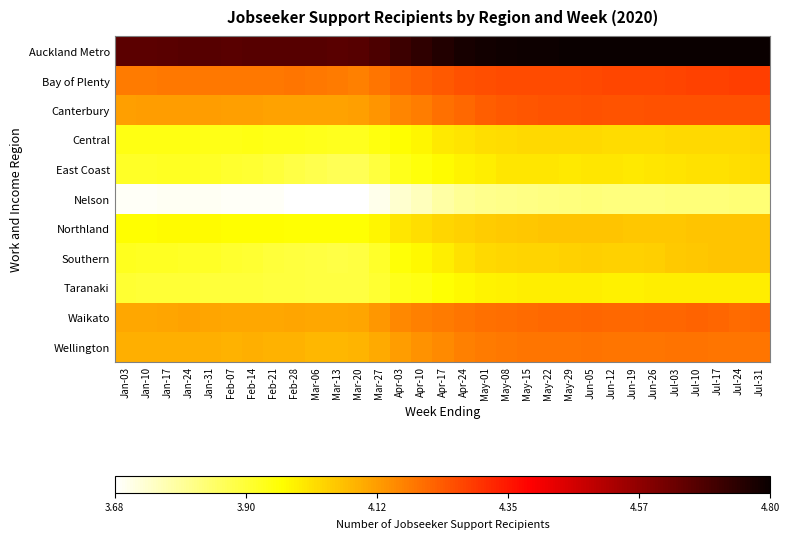

At which category is the sum across all series the highest?

Jul-31